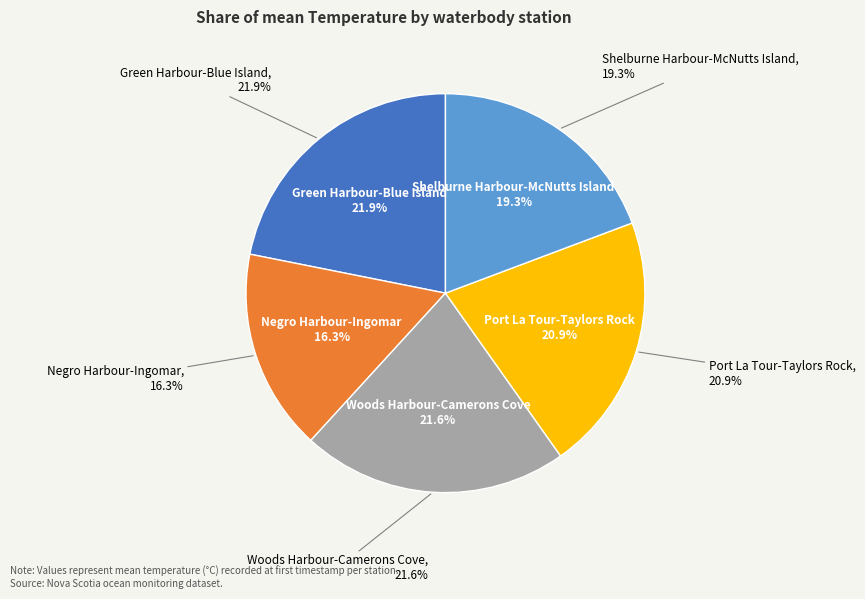

To the nearest percent, what is the difference between the largest and smallest slice percentages?

6%